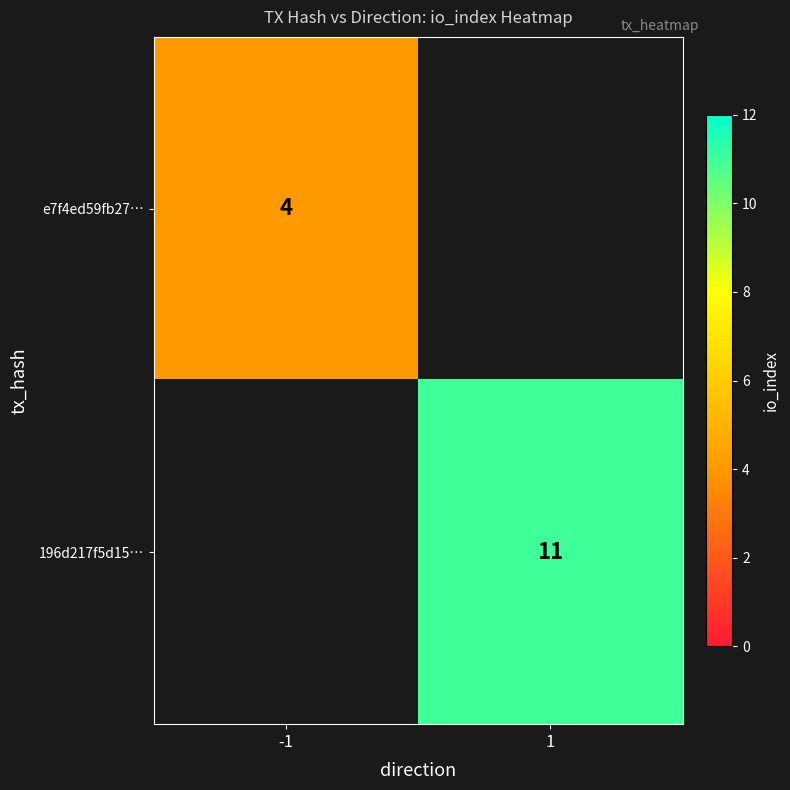

True or false: e7f4ed59fb27… has a value of 5.8 at -1.

False